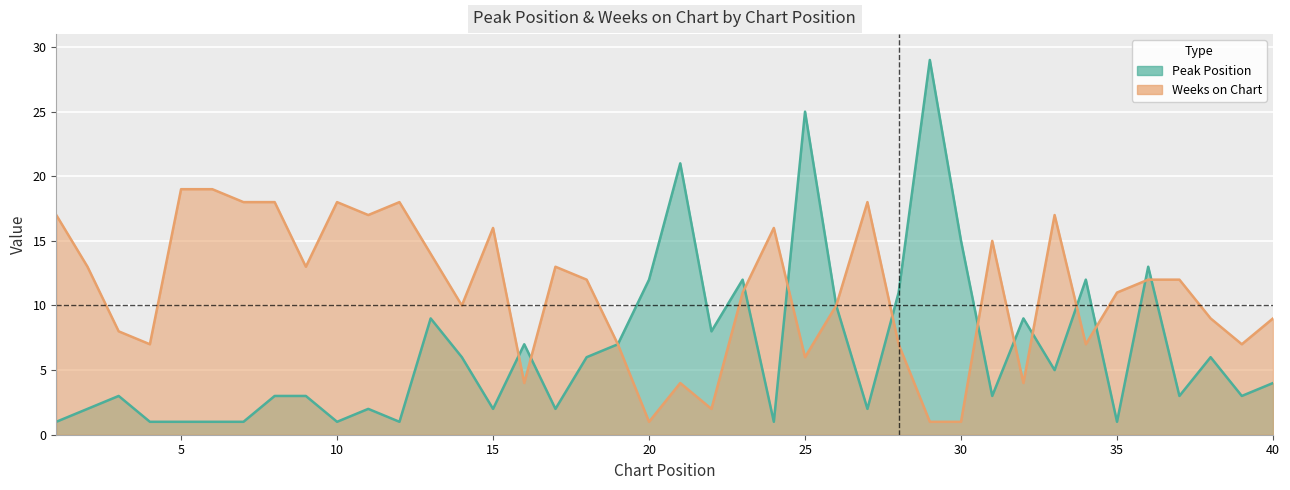

Reading right to left, transcribe all the data shown in this chart.

Peak Position: 40=4	39=3	38=6	37=3	36=13	35=1	34=12	33=5	32=9	31=3	30=15	29=29	28=11	27=2	26=10	25=25	24=1	23=12	22=8	21=21	20=12	19=7	18=6	17=2	16=7	15=2	14=6	13=9	12=1	11=2	10=1	9=3	8=3	7=1	6=1	5=1	4=1	3=3	2=2	1=1
Weeks on Chart: 40=9	39=7	38=9	37=12	36=12	35=11	34=7	33=17	32=4	31=15	30=1	29=1	28=7	27=18	26=10	25=6	24=16	23=11	22=2	21=4	20=1	19=7	18=12	17=13	16=4	15=16	14=10	13=14	12=18	11=17	10=18	9=13	8=18	7=18	6=19	5=19	4=7	3=8	2=13	1=17